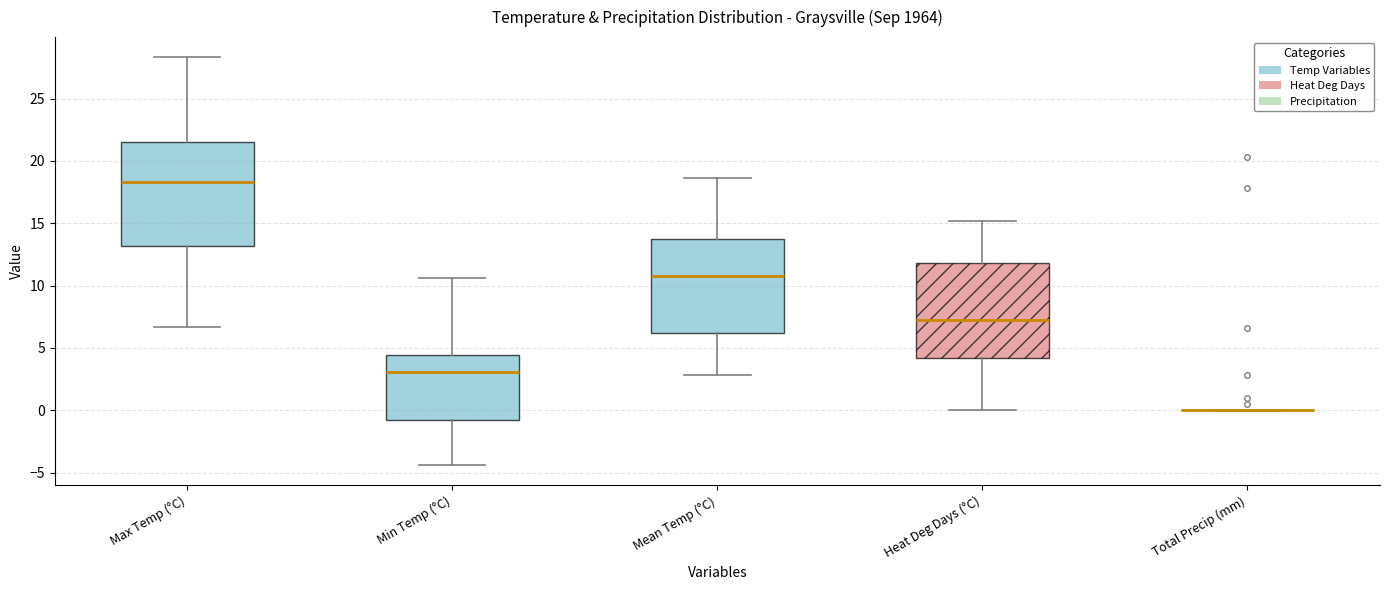

Which box is the tallest, from its lower edge to its upper edge?

Max Temp (°C)